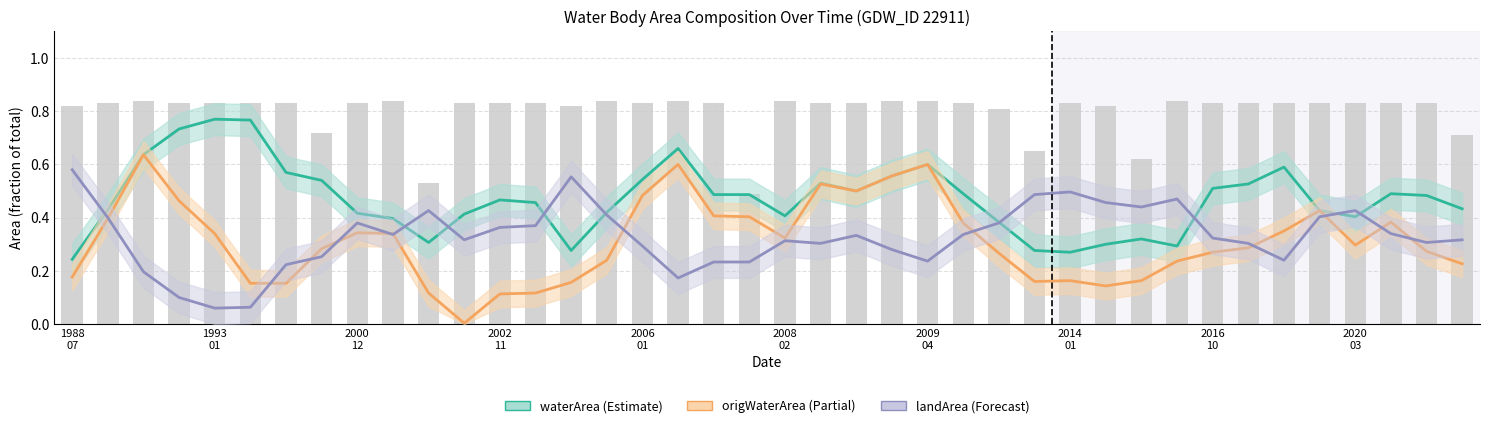

What is the label of the 24th bar from the left?

23